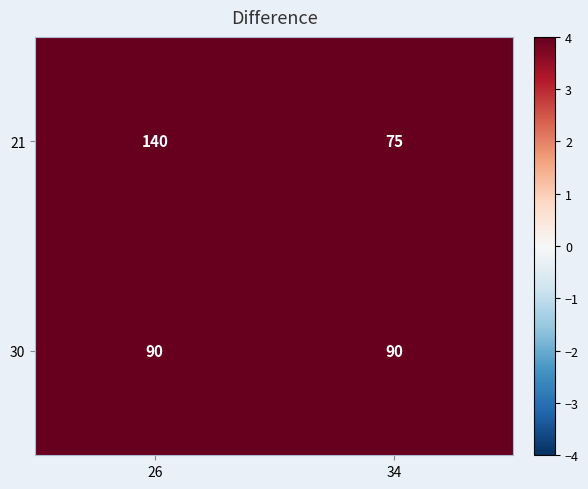

What is the maximum value shown in the chart?

140